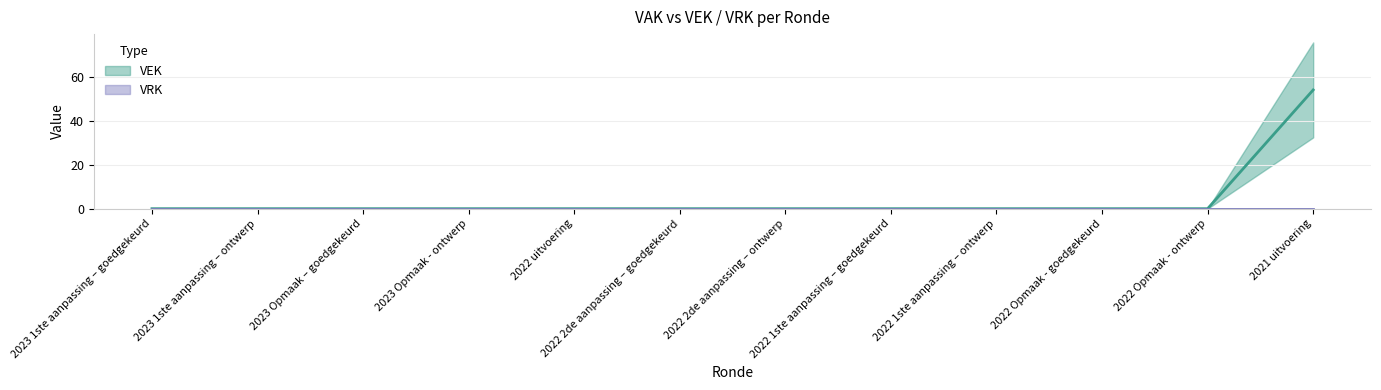

What is the difference between the values at 2022 Opmaak - ontwerp and 2021 uitvoering?

54